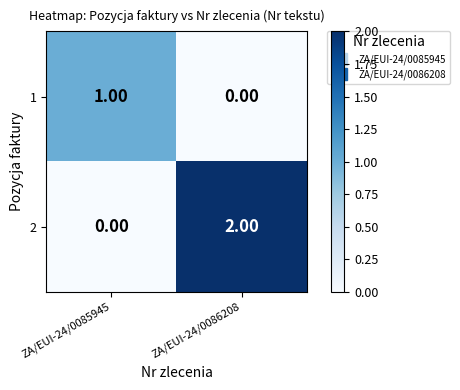

At which category is the sum across all series the highest?

ZA/EUI-24/0086208